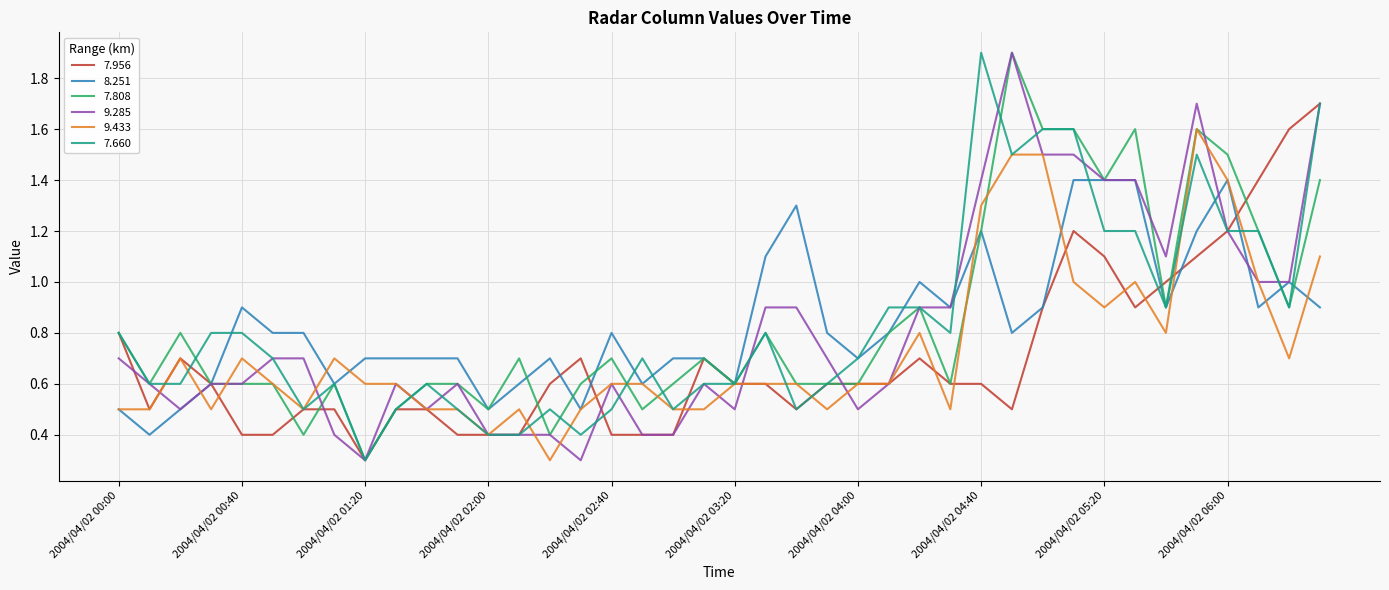

What is the minimum value for 7.956?

0.3